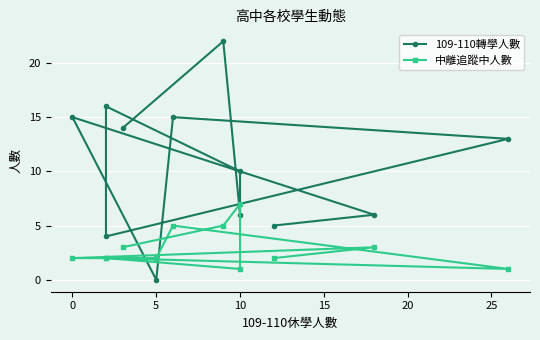

Reading left to right, extract all data points from this chart.

109-110轉學人數: 14	22	6	10	16	4	13	15	0	15	6	5
中離追蹤中人數: 3	5	7	1	2	2	1	5	2	2	3	2